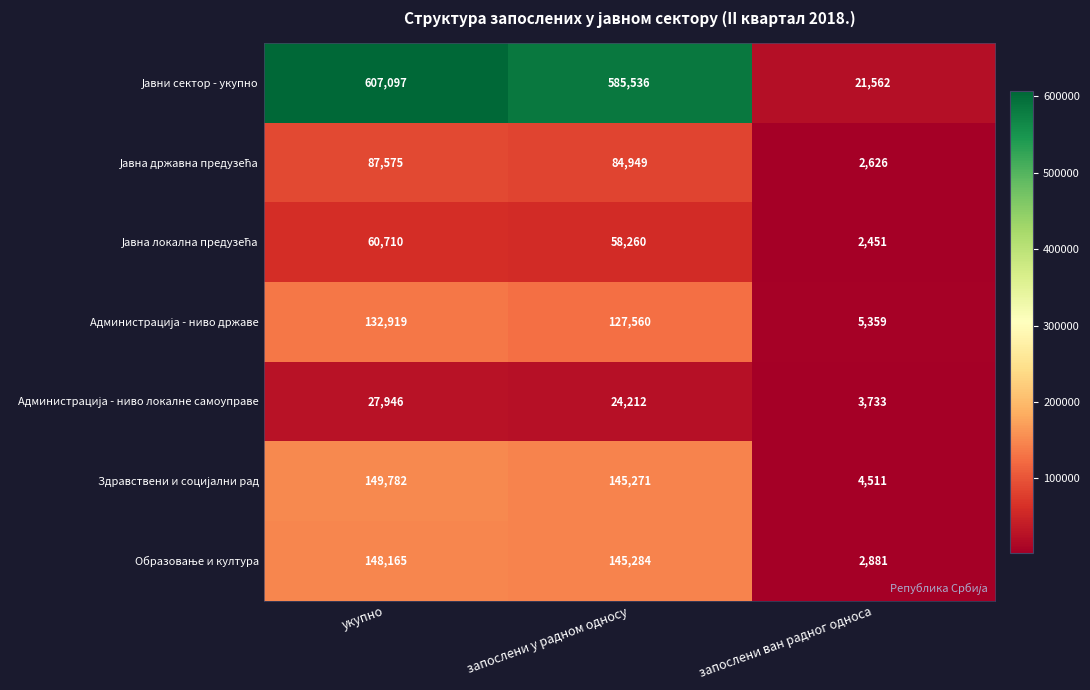

What is the spread (max minus min) of values at запослени ван радног односа?

19111